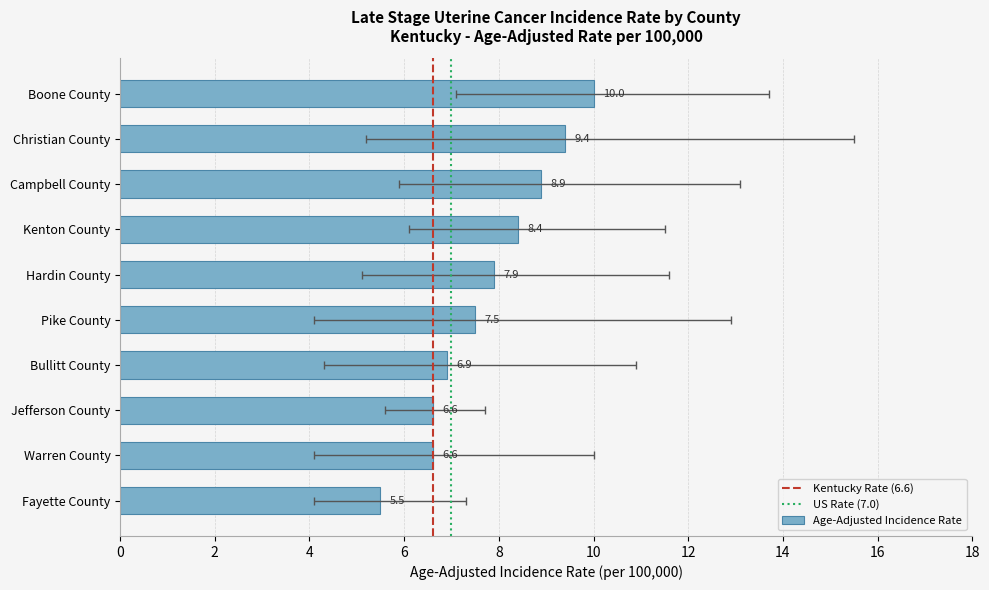

What is the label of the 4th bar from the right?

Bullitt County